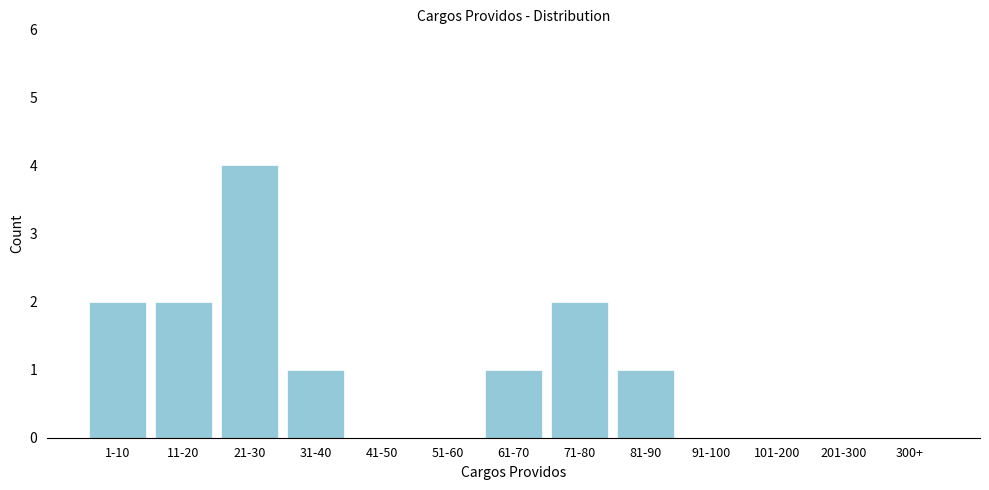

Reading left to right, what are all the values shown in this chart?

1-10=2	11-20=2	21-30=4	31-40=1	41-50=0	51-60=0	61-70=1	71-80=2	81-90=1	91-100=0	101-200=0	201-300=0	300+=0